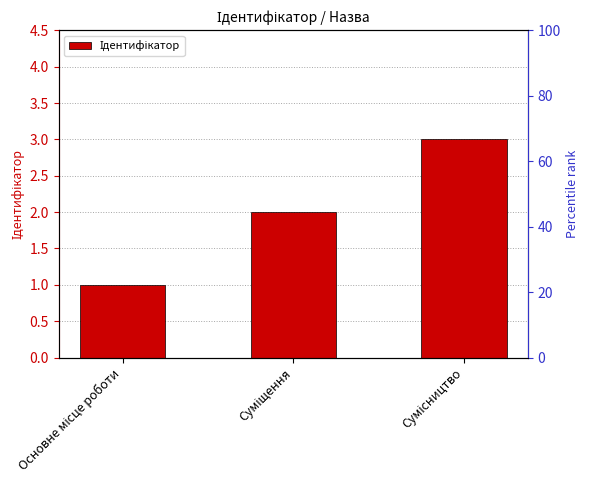

What is the ratio of the value at Сумісництво to the value at Суміщення?

1.5